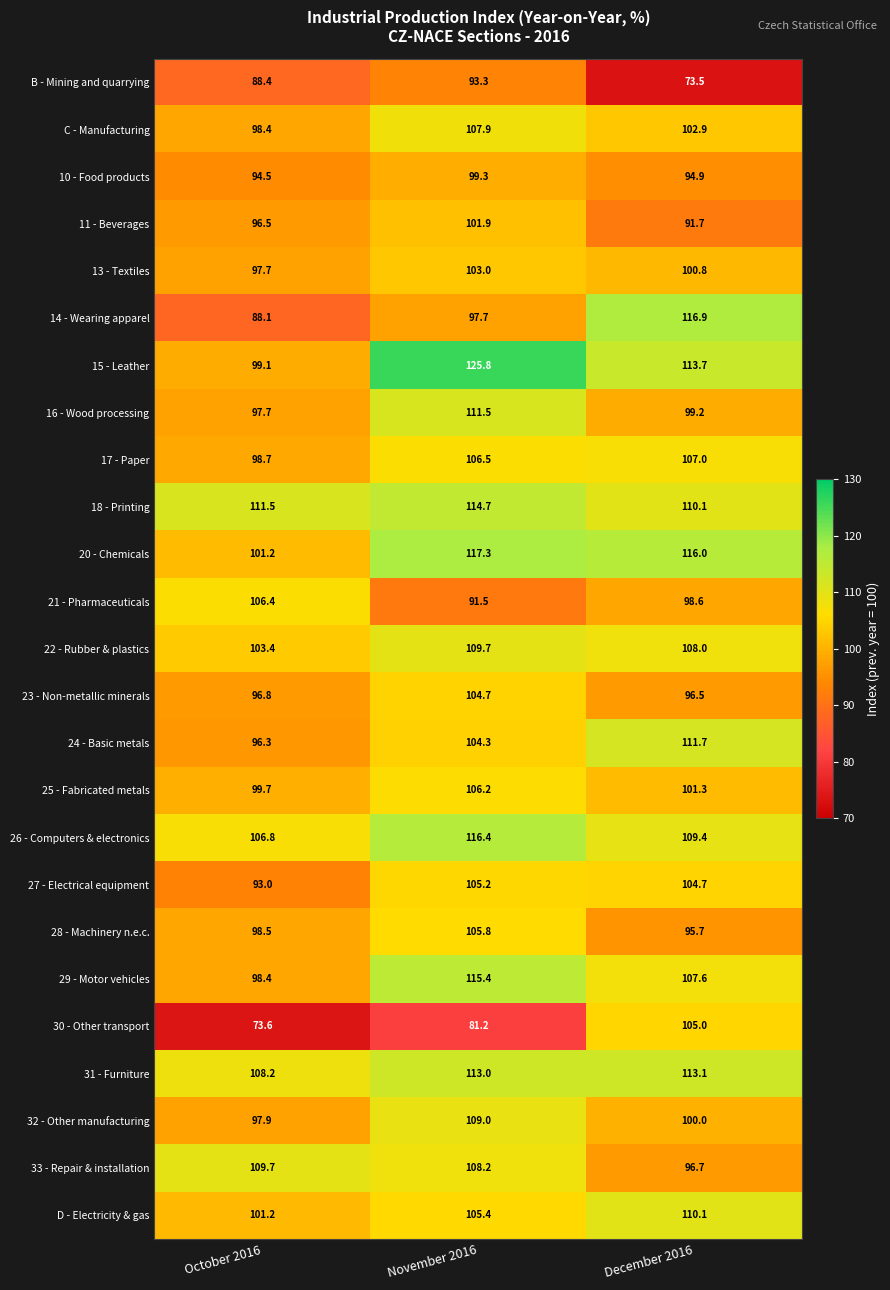

Is the value of 13 - Textiles at October 2016 greater than the value of 26 - Computers & electronics at November 2016?

No